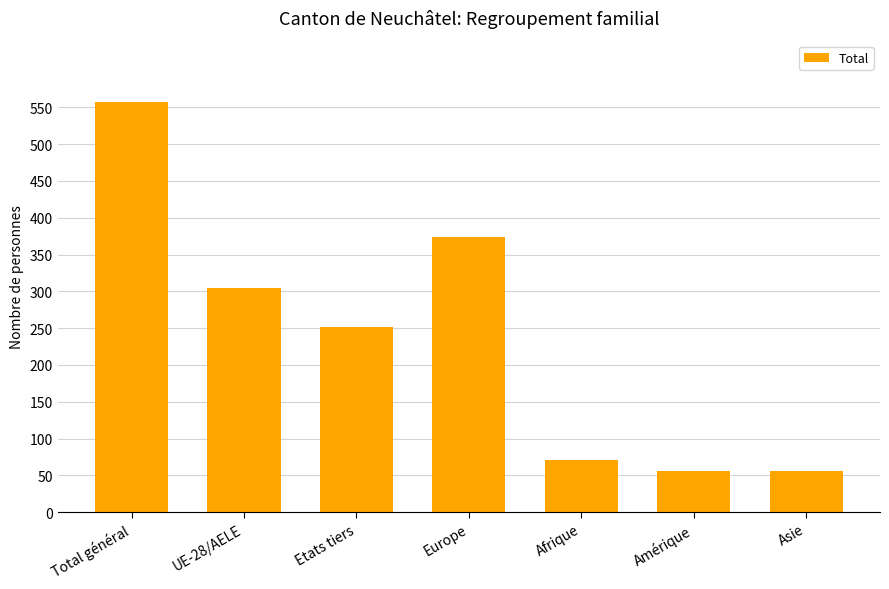

Are the bars grouped side by side (vs. stacked)?

No